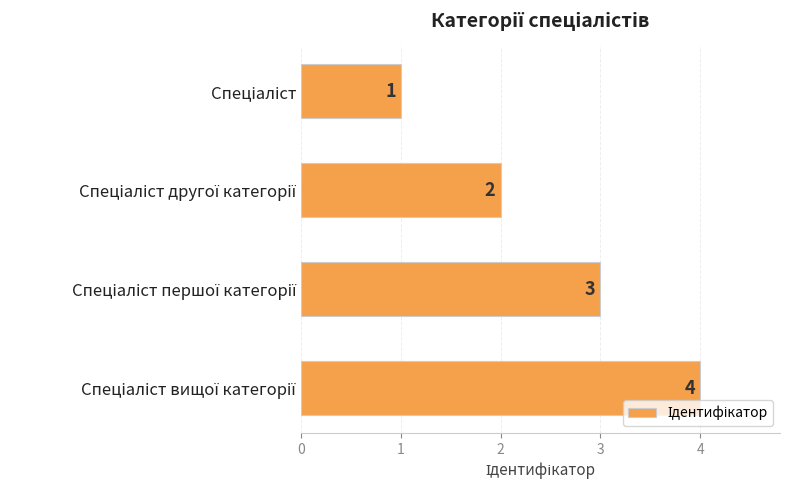

Count the values in the range 2 to 4.

3